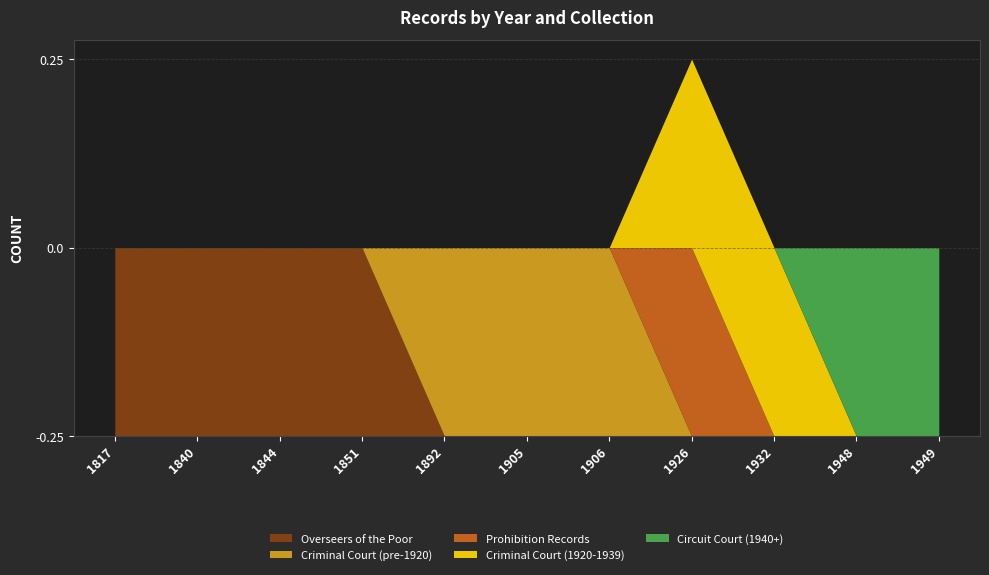

What are all the series names shown in the legend?

Overseers of the Poor, Criminal Court (pre-1920), Prohibition Records, Criminal Court (1920-1939), Circuit Court (1940+)